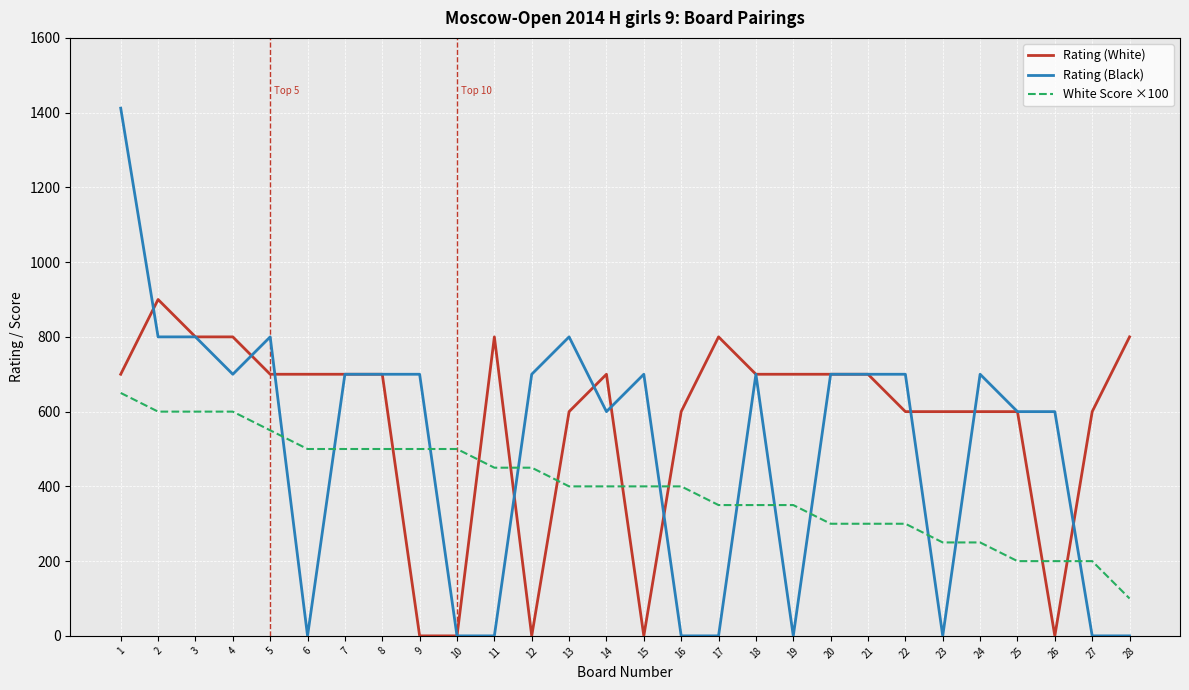

Which category has the lowest value in the White Score ×100 series?

28